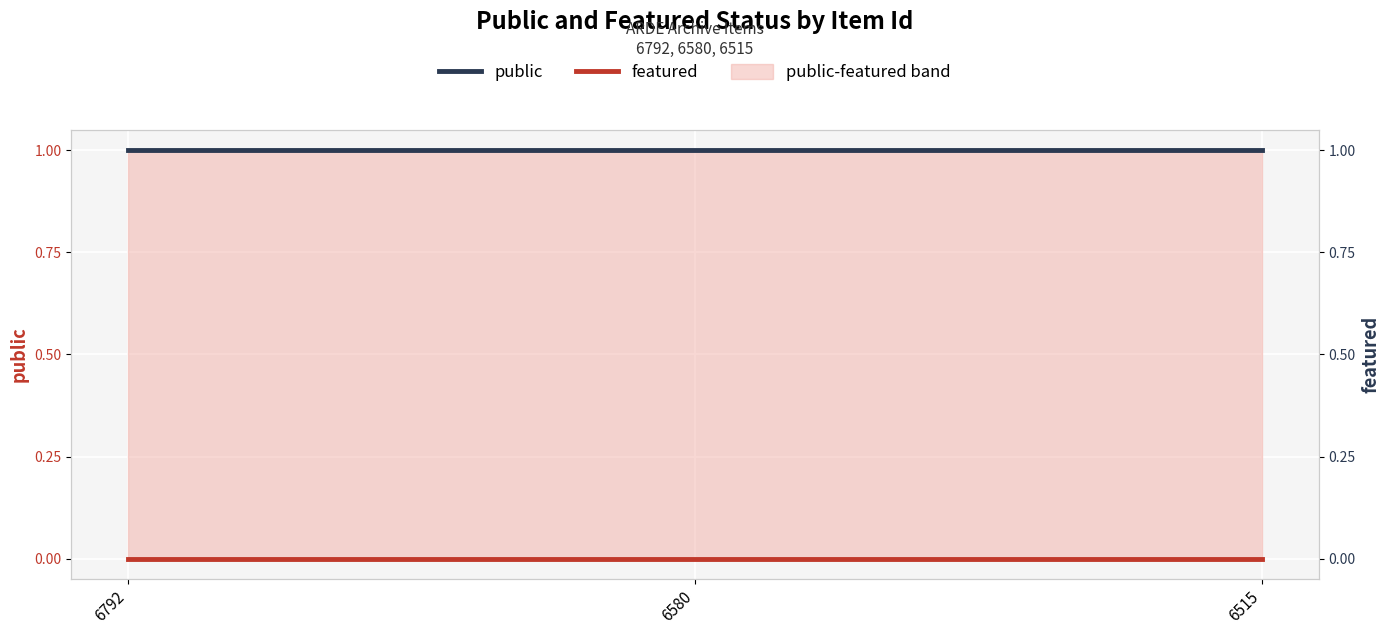

Between 6792 and 6580, which series saw the biggest shift?

public